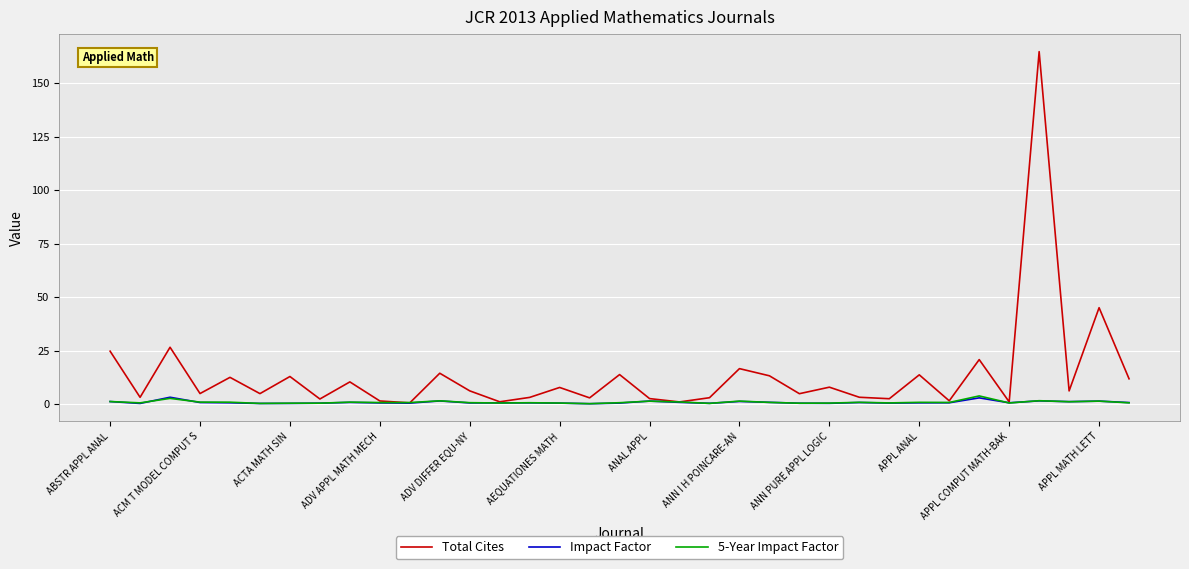

How many intersections are there between 5-Year Impact Factor and Impact Factor?

15